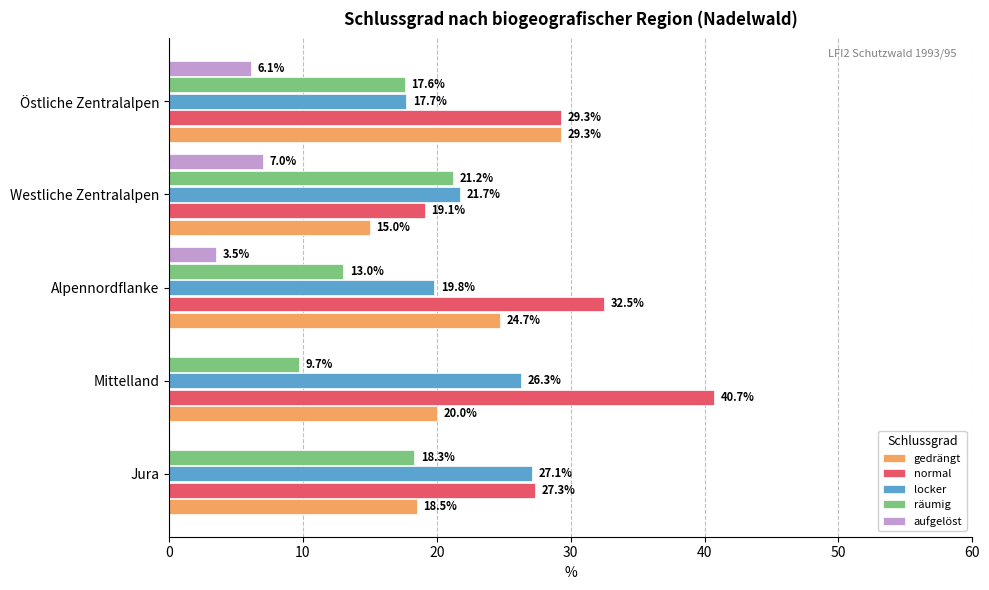

Is the value of gedrängt at Östliche Zentralalpen greater than the value of normal at Jura?

Yes